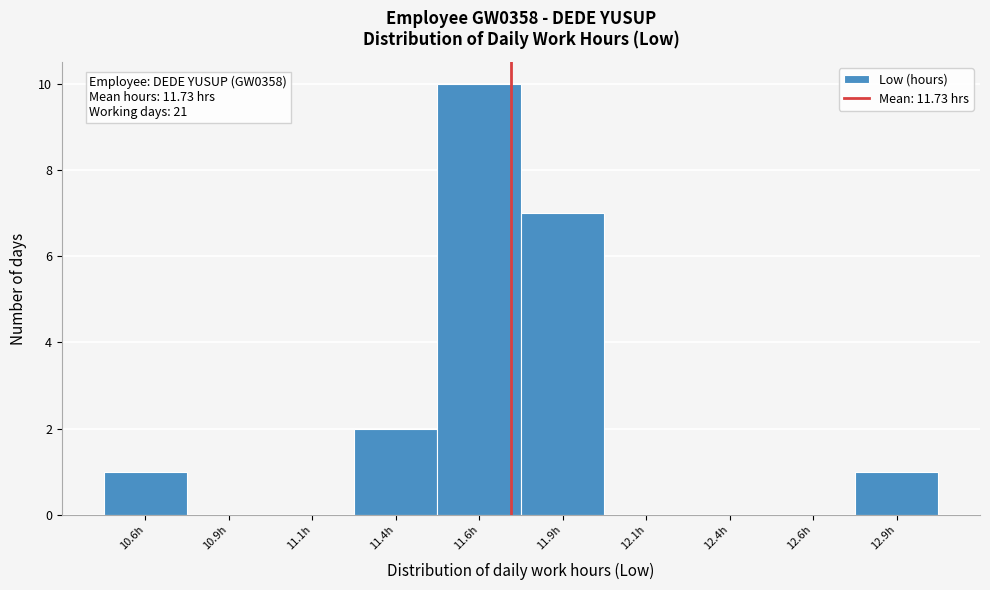

Reading left to right, transcribe all the data shown in this chart.

10.6h=1	10.9h=0	11.1h=0	11.4h=2	11.6h=10	11.9h=7	12.1h=0	12.4h=0	12.6h=0	12.9h=1